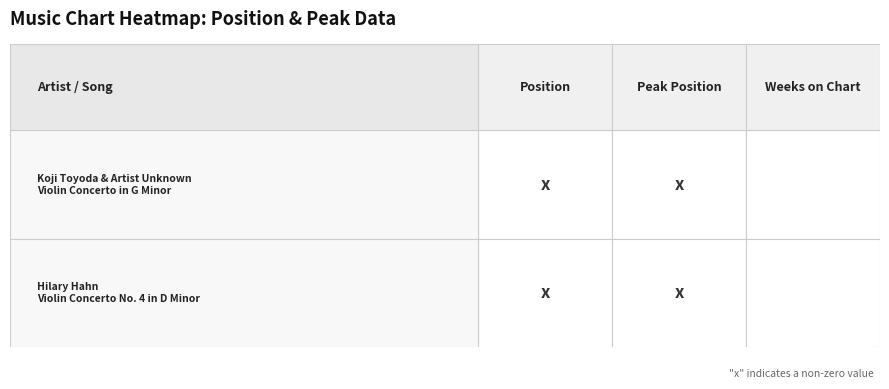

Reading left to right, what are all the values shown in this chart?

Koji Toyoda & Artist Unknown - Violin Concerto in G Minor: 1	1	0
Hilary Hahn - Violin Concerto No. 4 in D Minor: 2	2	0